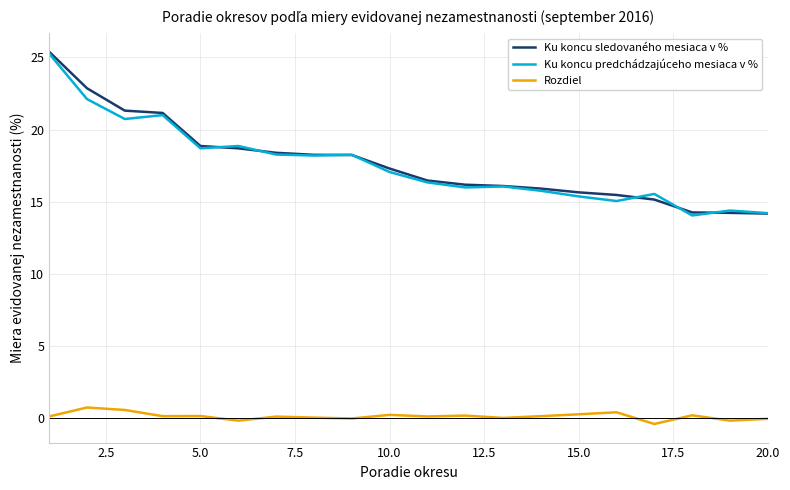

True or false: Ku koncu sledovaného mesiaca v % and Ku koncu predchádzajúceho mesiaca v % intersect in this chart.

True